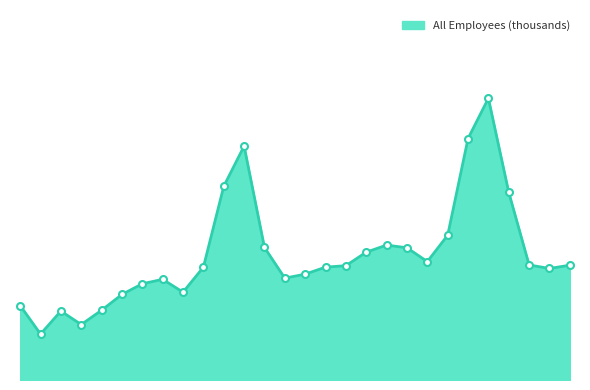

Rank the categories by value from lowest to highest.

Feb-10, Apr-10, Mar-10, May-10, Jan-10, Jun-10, Sep-10, Jul-10, Aug-10, Feb-11, Mar-11, Mar-12, Oct-10, Apr-11, May-11, Apr-12, Feb-12, Sep-11, Jun-11, Aug-11, Jan-11, Jul-11, Oct-11, Jan-12, Nov-10, Dec-10, Nov-11, Dec-11